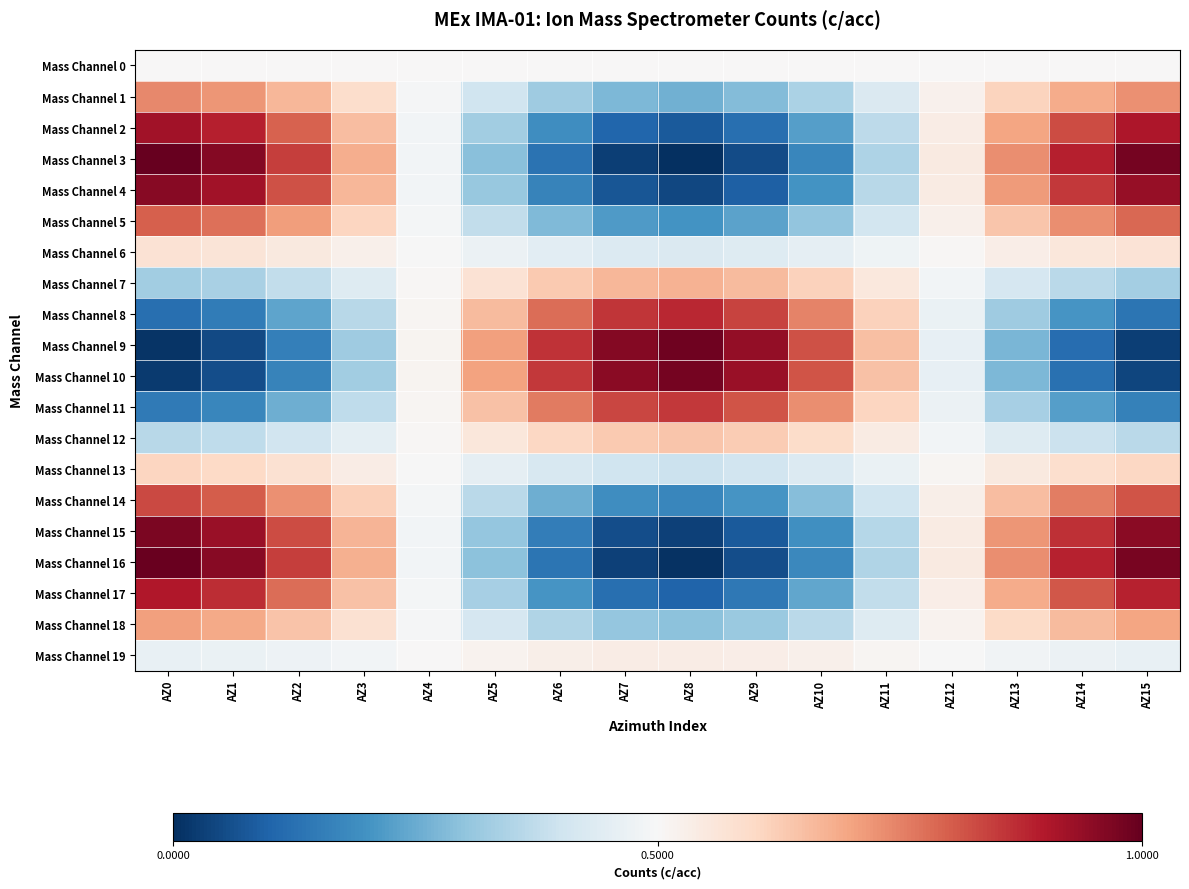

Reading left to right, extract all data points from this chart.

Mass Channel 0: AZ0=0.5	AZ1=0.5	AZ2=0.5	AZ3=0.5	AZ4=0.5	AZ5=0.5	AZ6=0.5	AZ7=0.5	AZ8=0.5	AZ9=0.5	AZ10=0.5	AZ11=0.5	AZ12=0.5	AZ13=0.5	AZ14=0.5	AZ15=0.5
Mass Channel 1: AZ0=0.7	AZ1=0.7	AZ2=0.7	AZ3=0.6	AZ4=0.5	AZ5=0.4	AZ6=0.3	AZ7=0.3	AZ8=0.3	AZ9=0.3	AZ10=0.3	AZ11=0.4	AZ12=0.5	AZ13=0.6	AZ14=0.7	AZ15=0.7
Mass Channel 2: AZ0=0.9	AZ1=0.9	AZ2=0.8	AZ3=0.7	AZ4=0.5	AZ5=0.3	AZ6=0.2	AZ7=0.1	AZ8=0.1	AZ9=0.1	AZ10=0.2	AZ11=0.4	AZ12=0.5	AZ13=0.7	AZ14=0.8	AZ15=0.9
Mass Channel 3: AZ0=1.0	AZ1=1.0	AZ2=0.8	AZ3=0.7	AZ4=0.5	AZ5=0.3	AZ6=0.1	AZ7=0.0	AZ8=0.0	AZ9=0.1	AZ10=0.2	AZ11=0.3	AZ12=0.5	AZ13=0.7	AZ14=0.9	AZ15=1.0
Mass Channel 4: AZ0=1.0	AZ1=0.9	AZ2=0.8	AZ3=0.7	AZ4=0.5	AZ5=0.3	AZ6=0.2	AZ7=0.1	AZ8=0.0	AZ9=0.1	AZ10=0.2	AZ11=0.4	AZ12=0.5	AZ13=0.7	AZ14=0.9	AZ15=0.9
Mass Channel 5: AZ0=0.8	AZ1=0.8	AZ2=0.7	AZ3=0.6	AZ4=0.5	AZ5=0.4	AZ6=0.3	AZ7=0.2	AZ8=0.2	AZ9=0.2	AZ10=0.3	AZ11=0.4	AZ12=0.5	AZ13=0.6	AZ14=0.7	AZ15=0.8
Mass Channel 6: AZ0=0.6	AZ1=0.6	AZ2=0.5	AZ3=0.5	AZ4=0.5	AZ5=0.5	AZ6=0.4	AZ7=0.4	AZ8=0.4	AZ9=0.4	AZ10=0.5	AZ11=0.5	AZ12=0.5	AZ13=0.5	AZ14=0.6	AZ15=0.6
Mass Channel 7: AZ0=0.3	AZ1=0.3	AZ2=0.4	AZ3=0.4	AZ4=0.5	AZ5=0.6	AZ6=0.6	AZ7=0.7	AZ8=0.7	AZ9=0.7	AZ10=0.6	AZ11=0.6	AZ12=0.5	AZ13=0.4	AZ14=0.4	AZ15=0.3
Mass Channel 8: AZ0=0.1	AZ1=0.2	AZ2=0.2	AZ3=0.4	AZ4=0.5	AZ5=0.7	AZ6=0.8	AZ7=0.9	AZ8=0.9	AZ9=0.8	AZ10=0.7	AZ11=0.6	AZ12=0.5	AZ13=0.3	AZ14=0.2	AZ15=0.1
Mass Channel 9: AZ0=0.0	AZ1=0.0	AZ2=0.2	AZ3=0.3	AZ4=0.5	AZ5=0.7	AZ6=0.9	AZ7=1.0	AZ8=1.0	AZ9=0.9	AZ10=0.8	AZ11=0.7	AZ12=0.5	AZ13=0.3	AZ14=0.1	AZ15=0.0
Mass Channel 10: AZ0=0.0	AZ1=0.1	AZ2=0.2	AZ3=0.3	AZ4=0.5	AZ5=0.7	AZ6=0.9	AZ7=1.0	AZ8=1.0	AZ9=0.9	AZ10=0.8	AZ11=0.6	AZ12=0.5	AZ13=0.3	AZ14=0.1	AZ15=0.0
Mass Channel 11: AZ0=0.1	AZ1=0.2	AZ2=0.3	AZ3=0.4	AZ4=0.5	AZ5=0.6	AZ6=0.8	AZ7=0.8	AZ8=0.9	AZ9=0.8	AZ10=0.7	AZ11=0.6	AZ12=0.5	AZ13=0.3	AZ14=0.2	AZ15=0.2
Mass Channel 12: AZ0=0.4	AZ1=0.4	AZ2=0.4	AZ3=0.4	AZ4=0.5	AZ5=0.6	AZ6=0.6	AZ7=0.6	AZ8=0.6	AZ9=0.6	AZ10=0.6	AZ11=0.5	AZ12=0.5	AZ13=0.4	AZ14=0.4	AZ15=0.4
Mass Channel 13: AZ0=0.6	AZ1=0.6	AZ2=0.6	AZ3=0.5	AZ4=0.5	AZ5=0.5	AZ6=0.4	AZ7=0.4	AZ8=0.4	AZ9=0.4	AZ10=0.4	AZ11=0.5	AZ12=0.5	AZ13=0.6	AZ14=0.6	AZ15=0.6
Mass Channel 14: AZ0=0.8	AZ1=0.8	AZ2=0.7	AZ3=0.6	AZ4=0.5	AZ5=0.4	AZ6=0.3	AZ7=0.2	AZ8=0.2	AZ9=0.2	AZ10=0.3	AZ11=0.4	AZ12=0.5	AZ13=0.7	AZ14=0.8	AZ15=0.8
Mass Channel 15: AZ0=1.0	AZ1=0.9	AZ2=0.8	AZ3=0.7	AZ4=0.5	AZ5=0.3	AZ6=0.2	AZ7=0.1	AZ8=0.0	AZ9=0.1	AZ10=0.2	AZ11=0.4	AZ12=0.5	AZ13=0.7	AZ14=0.9	AZ15=1.0
Mass Channel 16: AZ0=1.0	AZ1=1.0	AZ2=0.8	AZ3=0.7	AZ4=0.5	AZ5=0.3	AZ6=0.1	AZ7=0.0	AZ8=0.0	AZ9=0.1	AZ10=0.2	AZ11=0.3	AZ12=0.5	AZ13=0.7	AZ14=0.9	AZ15=1.0
Mass Channel 17: AZ0=0.9	AZ1=0.9	AZ2=0.8	AZ3=0.6	AZ4=0.5	AZ5=0.3	AZ6=0.2	AZ7=0.1	AZ8=0.1	AZ9=0.1	AZ10=0.2	AZ11=0.4	AZ12=0.5	AZ13=0.7	AZ14=0.8	AZ15=0.9
Mass Channel 18: AZ0=0.7	AZ1=0.7	AZ2=0.6	AZ3=0.6	AZ4=0.5	AZ5=0.4	AZ6=0.3	AZ7=0.3	AZ8=0.3	AZ9=0.3	AZ10=0.4	AZ11=0.4	AZ12=0.5	AZ13=0.6	AZ14=0.7	AZ15=0.7
Mass Channel 19: AZ0=0.5	AZ1=0.5	AZ2=0.5	AZ3=0.5	AZ4=0.5	AZ5=0.5	AZ6=0.5	AZ7=0.5	AZ8=0.5	AZ9=0.5	AZ10=0.5	AZ11=0.5	AZ12=0.5	AZ13=0.5	AZ14=0.5	AZ15=0.5